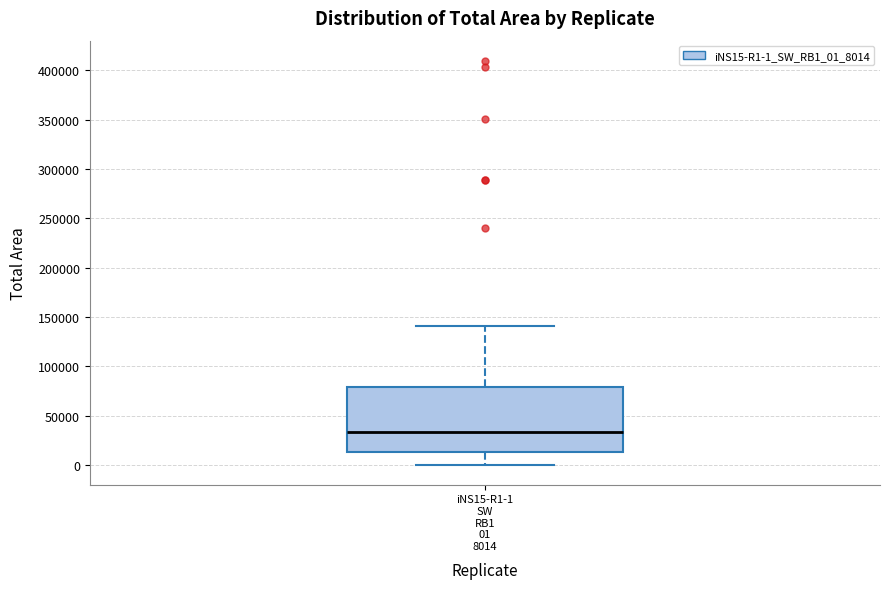

Transcribe this box plot: give where the median line is, the range the box spans, and where the two whiskers end, as read against the y-axis. The values are not printed on the chart, so give them approximately, as read against the axis.

median 35000, box 15000 to 80000, whiskers 0 to 140000